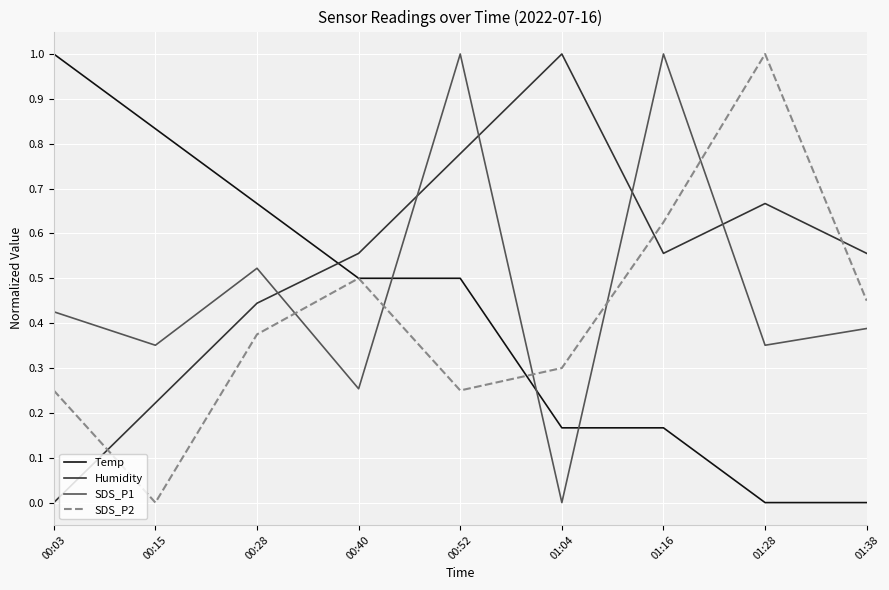

What is the highest value of the Temp series?

1.0